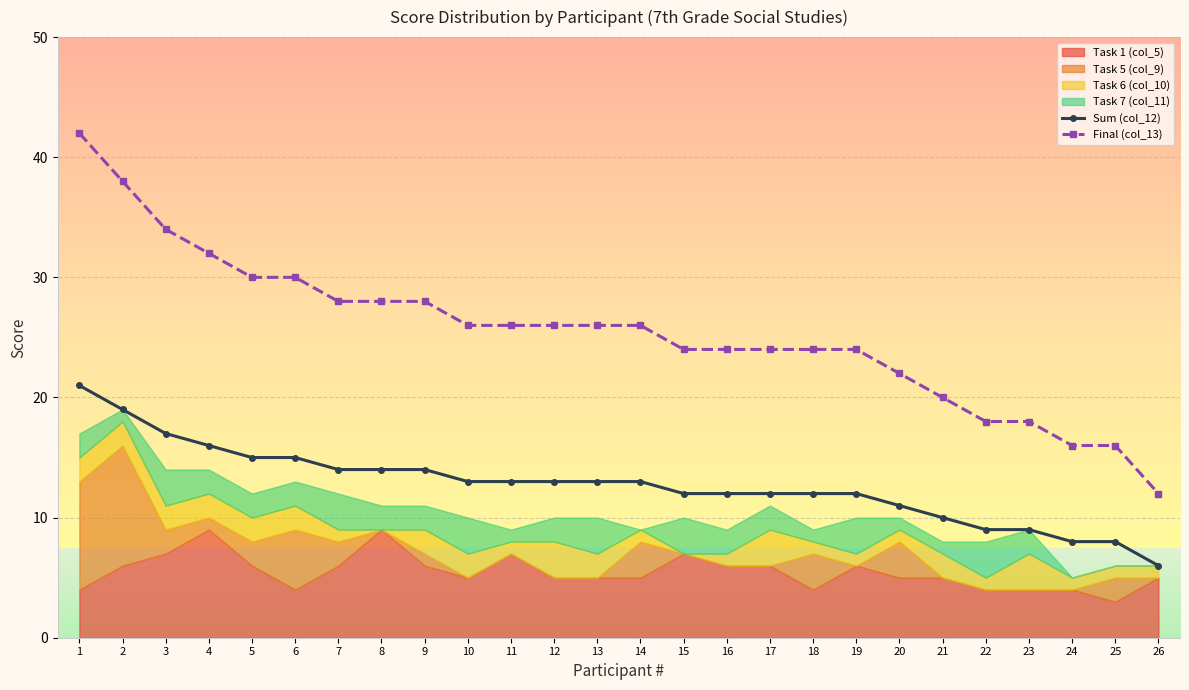

How many data points in Sum (col_12) are less than 13?

12